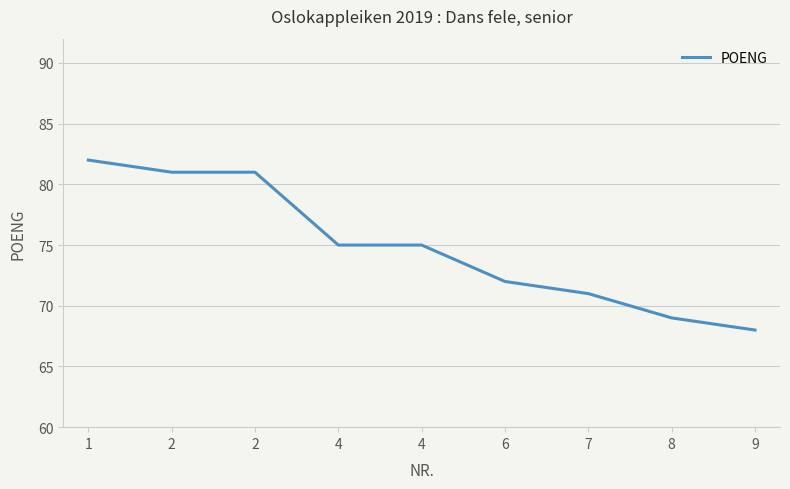

List the labels in order of value, smallest first.

9, 8, 7, 6, 4, 4, 2, 2, 1